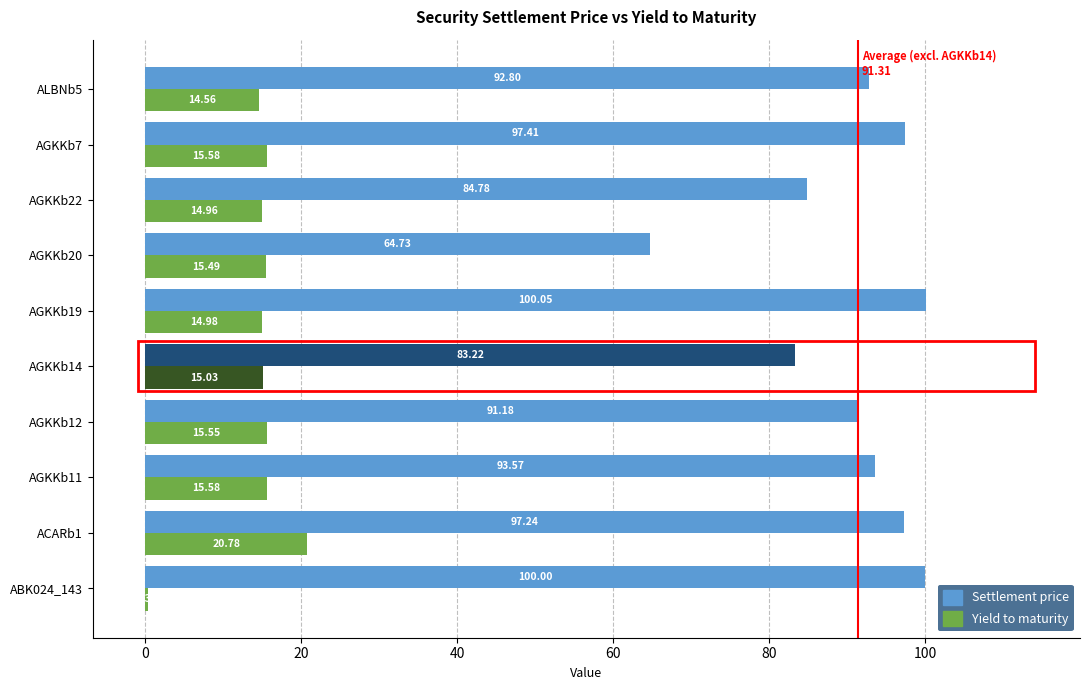

How many values in the Settlement price series exceed 93?

5